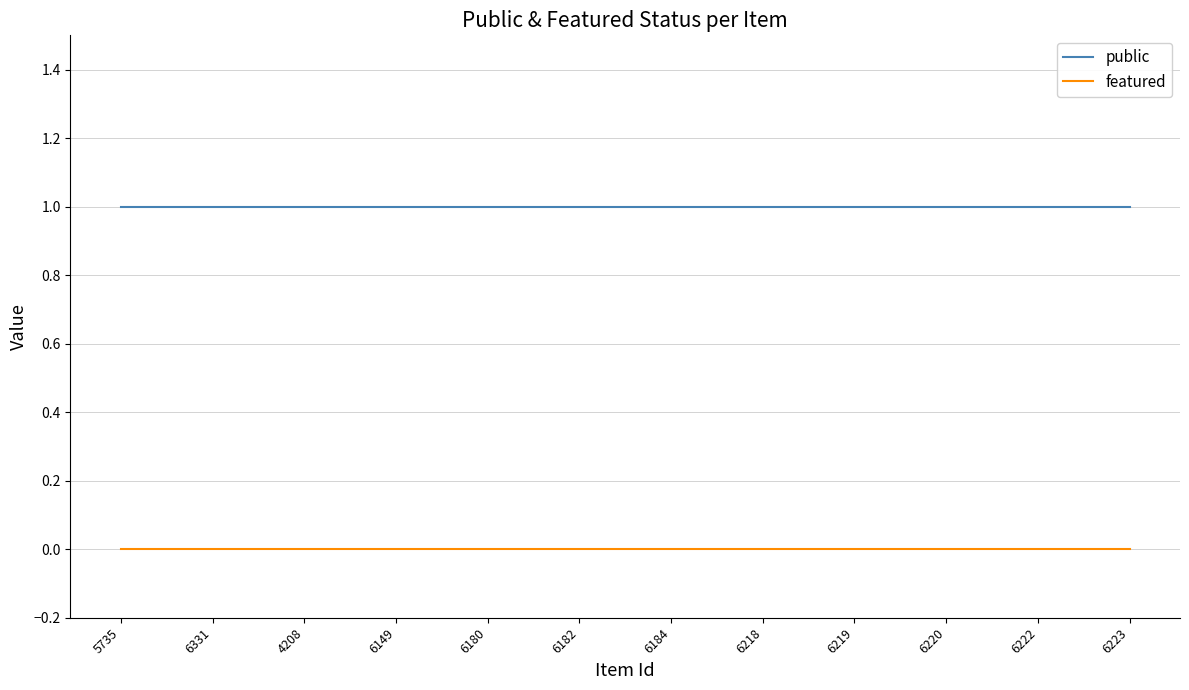

What position from the left is 6223?

12